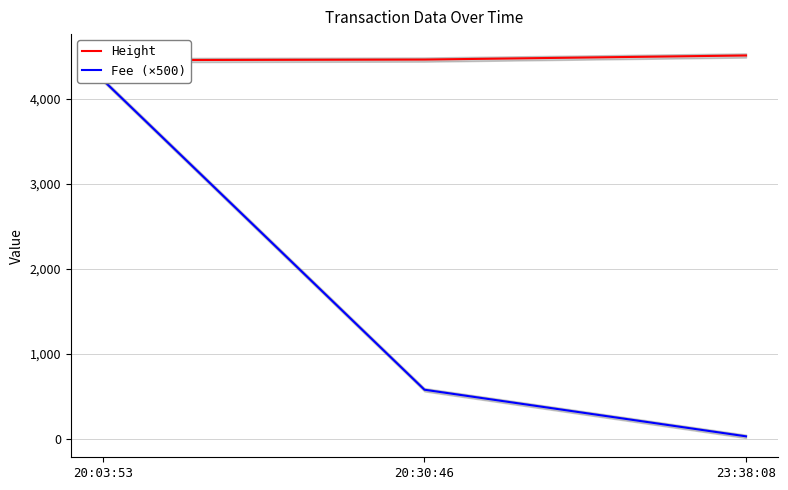

At which label does Height reach its peak?

23:38:08